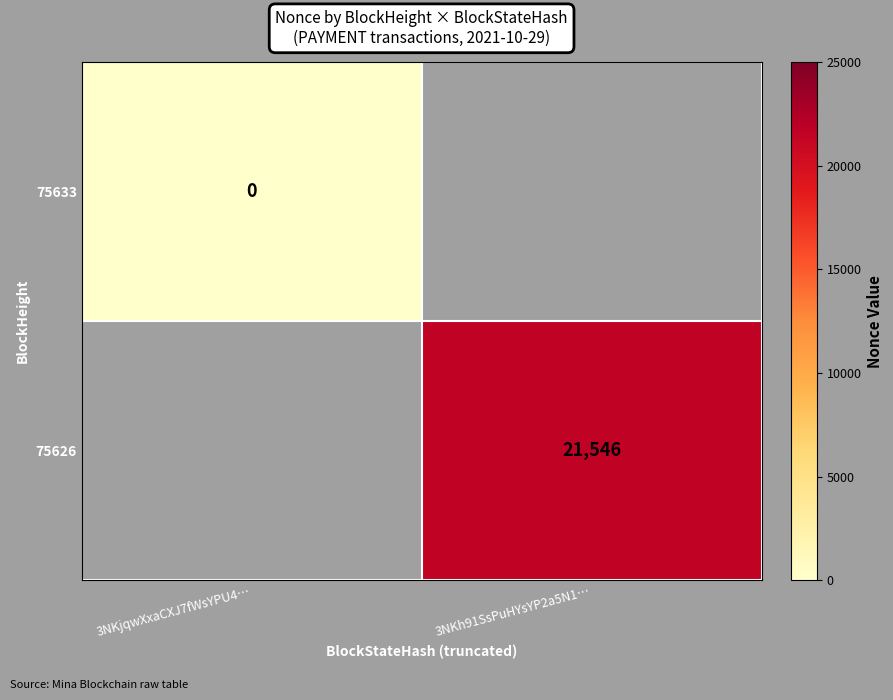

The 75626 series shows 21546 at 3NKh91SsPuHYsYP2a5N1…. True or false?

True